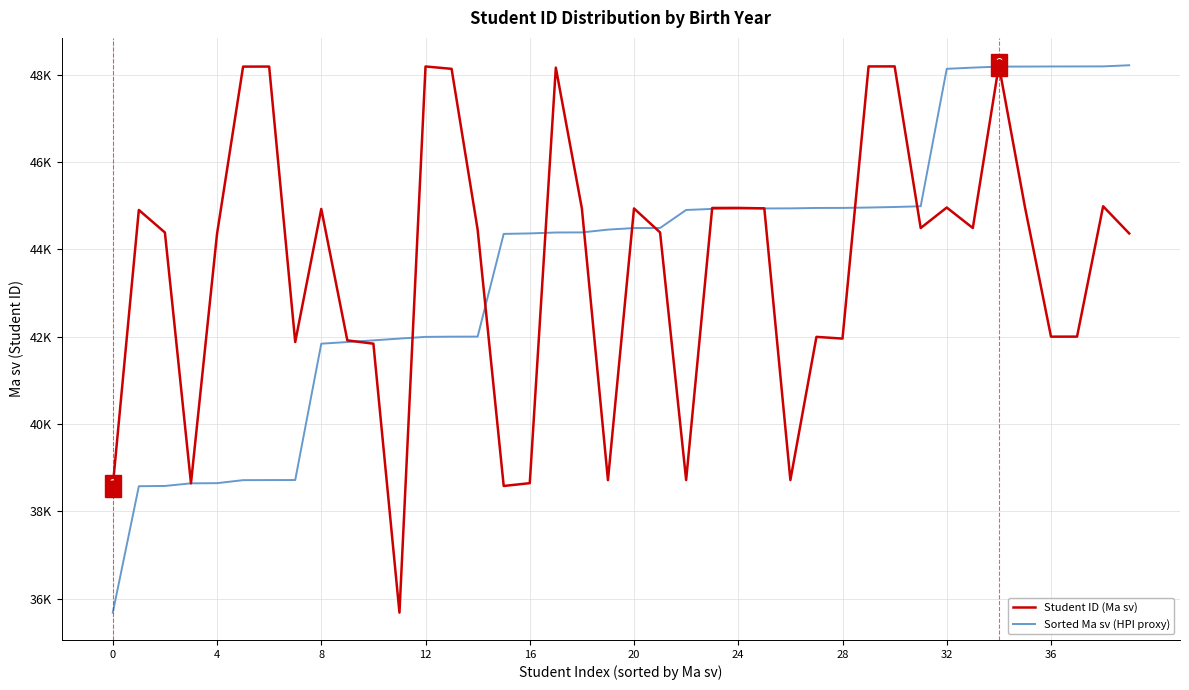

What are all the series names shown in the legend?

Student ID (Ma sv), Sorted Ma sv (HPI proxy)